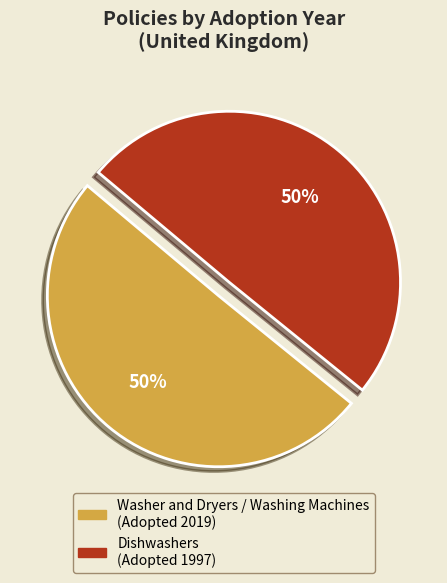

To the nearest percent, what percentage of the pie is Dishwashers (Adopted 1997)?

50%